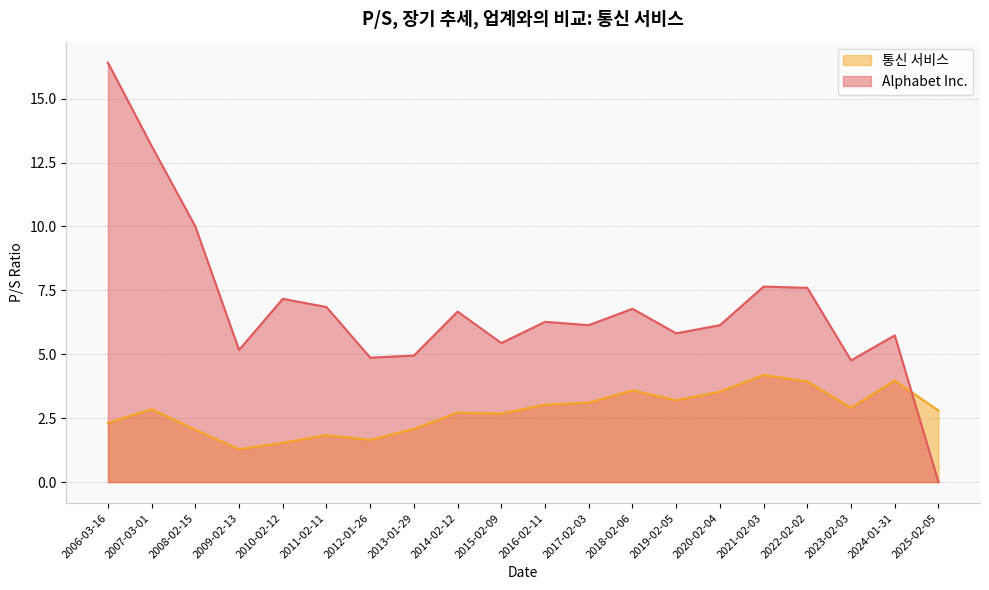

List the labels in order of 통신 서비스 value, smallest first.

2009-02-13, 2010-02-12, 2012-01-26, 2011-02-11, 2008-02-15, 2013-01-29, 2006-03-16, 2015-02-09, 2014-02-12, 2025-02-05, 2007-03-01, 2023-02-03, 2016-02-11, 2017-02-03, 2019-02-05, 2020-02-04, 2018-02-06, 2022-02-02, 2024-01-31, 2021-02-03